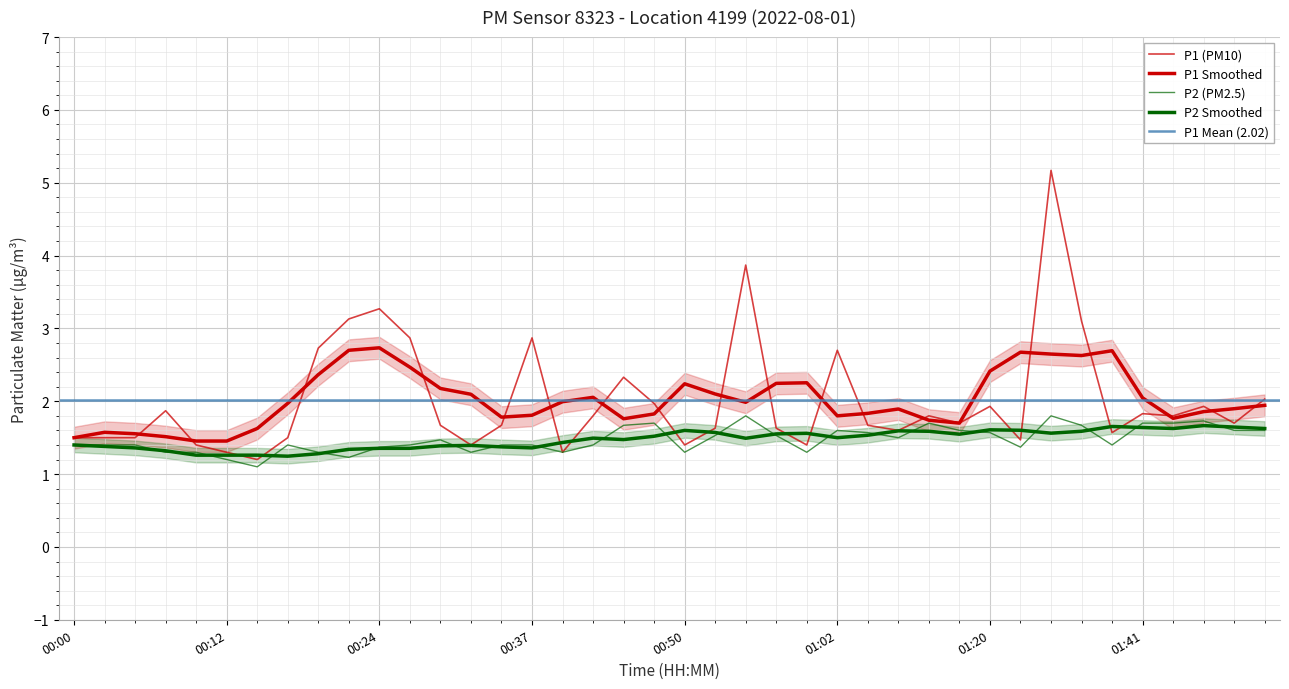

Between 01:31 and 01:38, which series saw the biggest shift?

P1